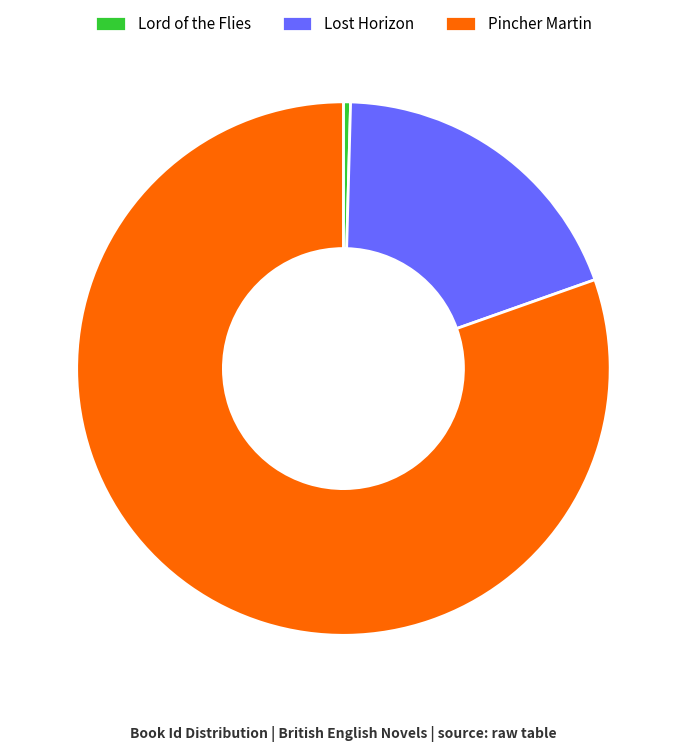

Between Lord of the Flies and Lost Horizon, which is larger?

Lost Horizon